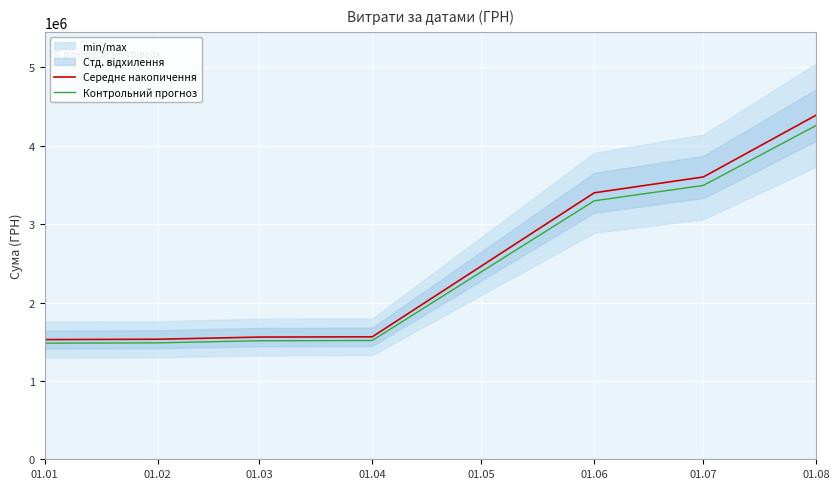

True or false: Середнє накопичення has a value of 1527314.5 at 01.01.

True